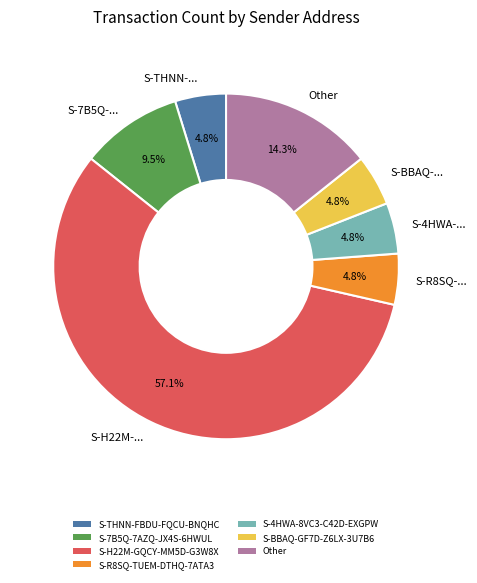

Is there any slice that represents more than half of the pie?

Yes